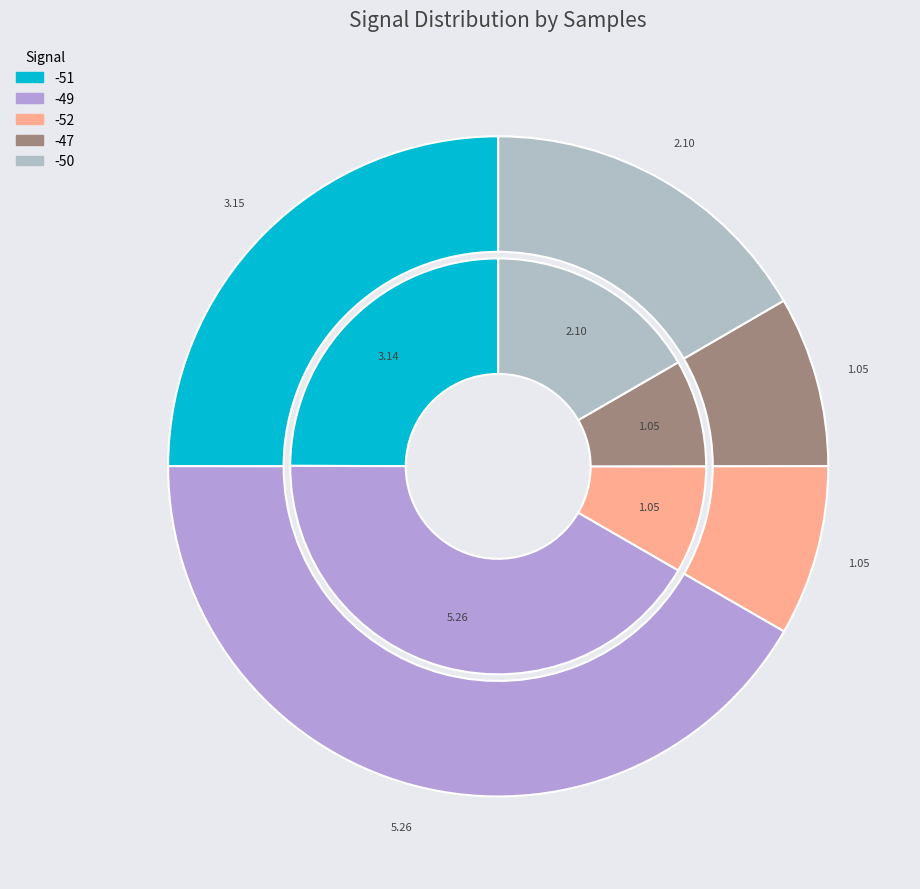

Which series has the largest range (max minus min)?

inner